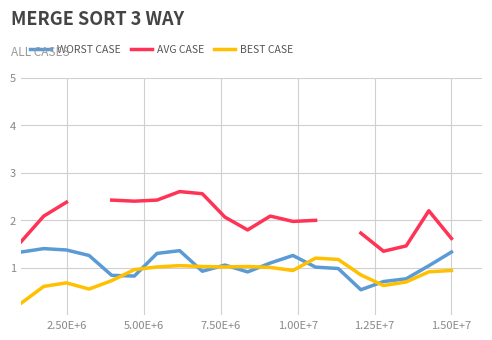

What is the approximate value of AVG CASE at 1.50E+7?

1.6